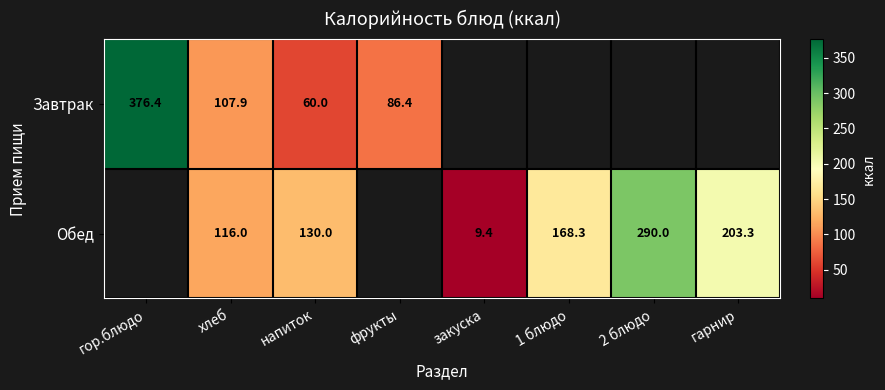

What is the difference between the Завтрак values at гор.блюдо and хлеб?

268.5